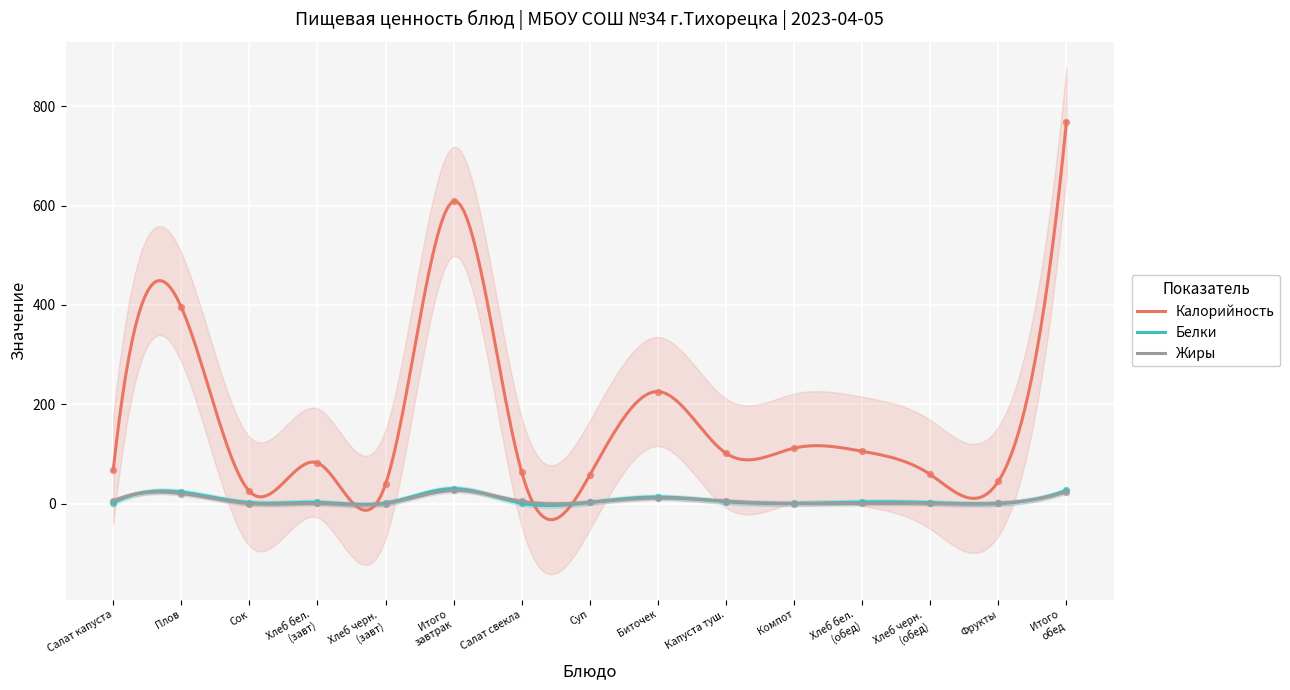

Which series reaches the minimum Y coordinate?

Жиры